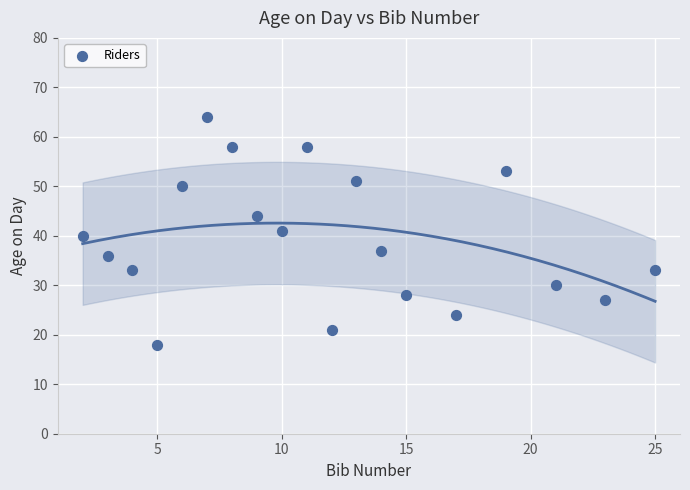

What is the range of Y values (max minus min)?

46